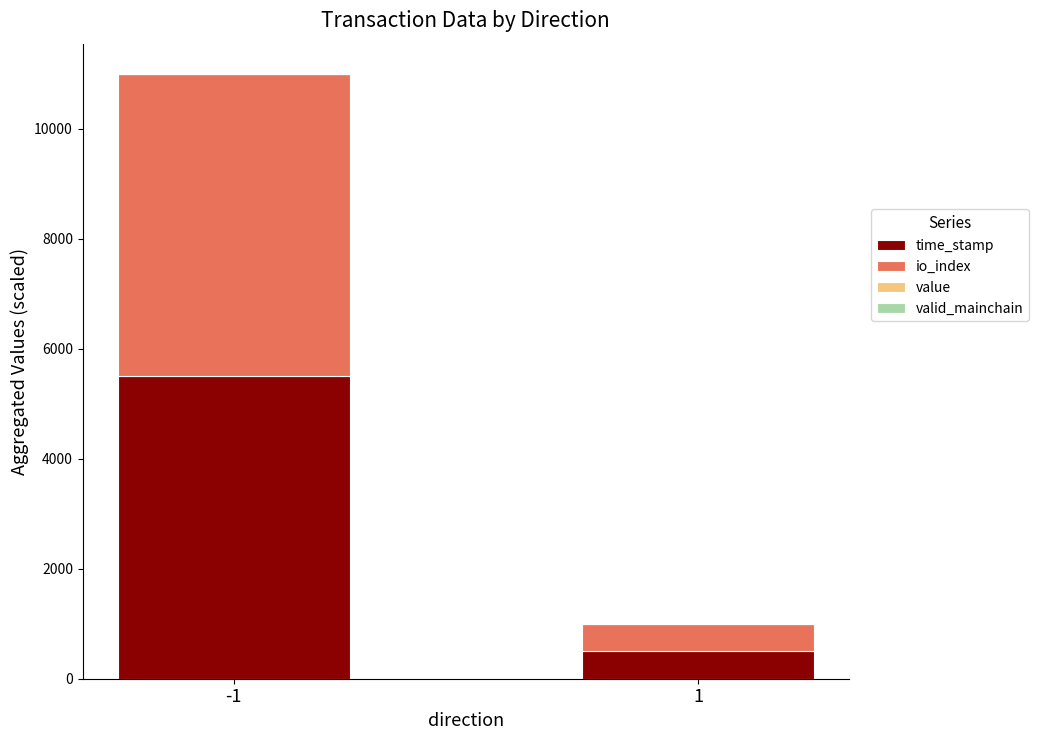

How many series are shown in this chart?

4